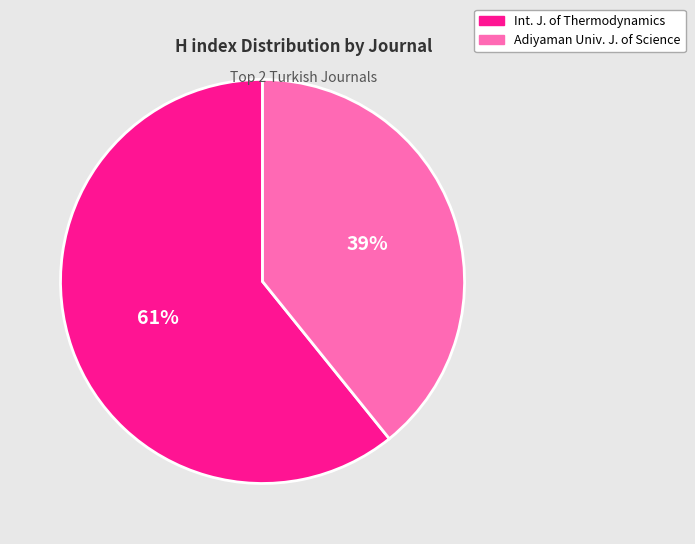

To the nearest percent, what is the difference between the largest and smallest slice percentages?

22%